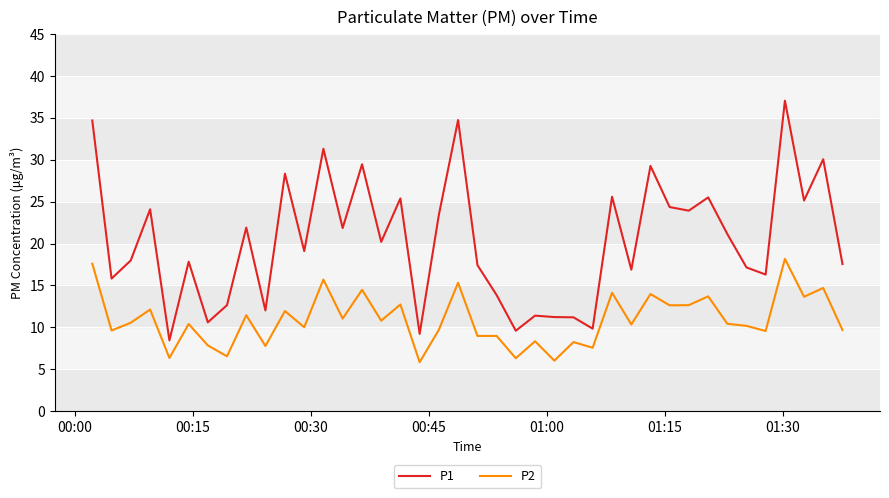

List the series in order of their peak value, highest first.

P1, P2